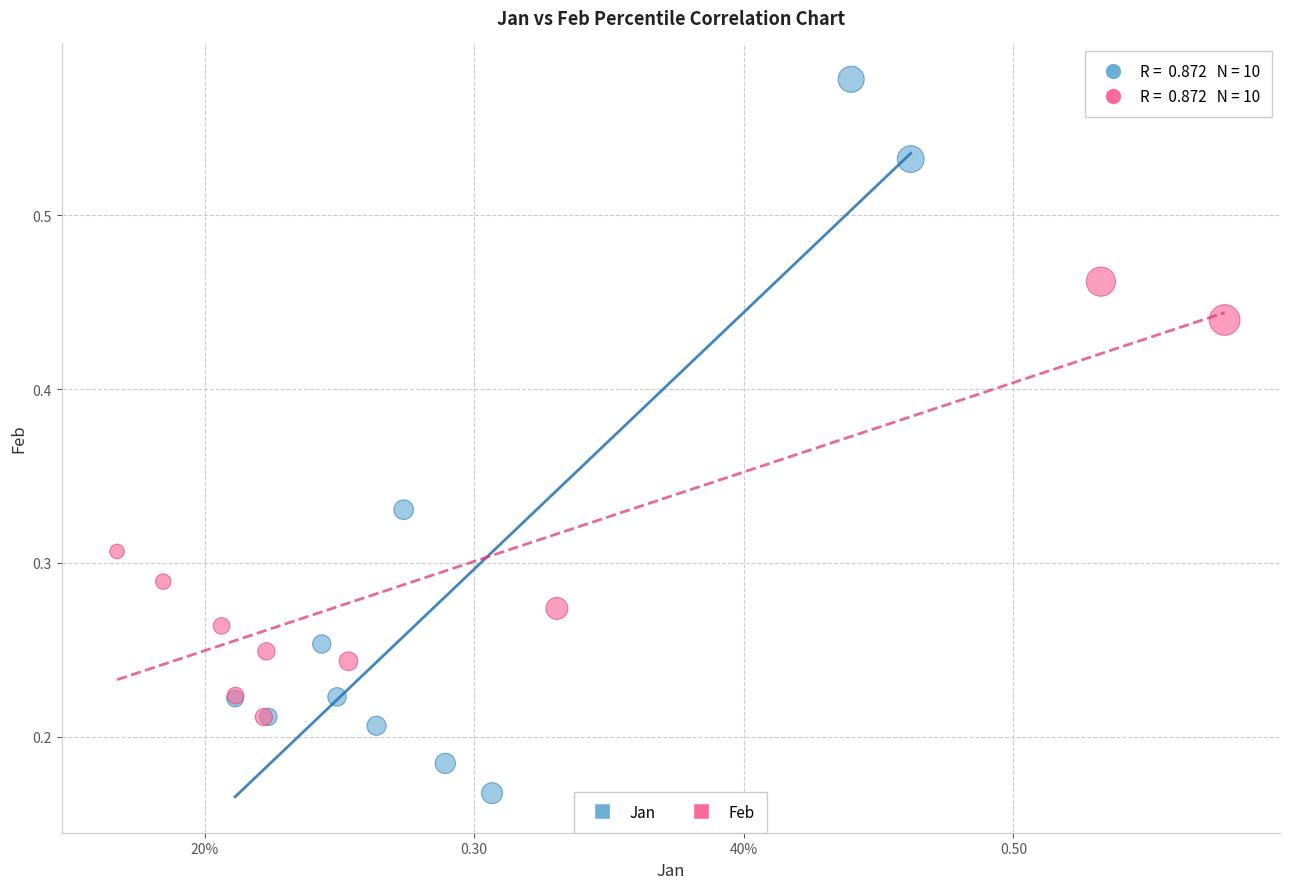

Which series contains the lowest Y value?

Jan